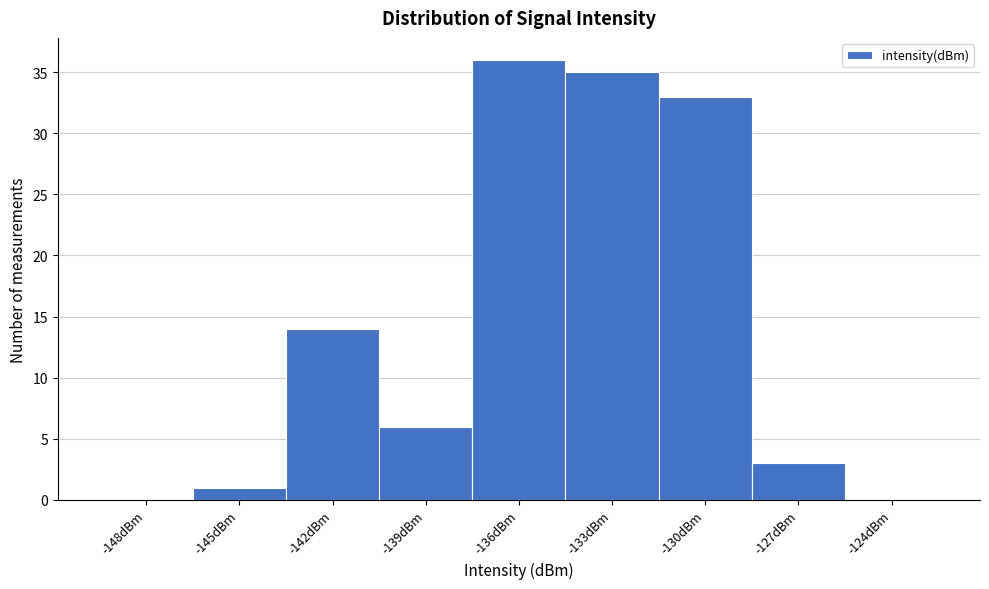

Reading right to left, extract all data points from this chart.

-124dBm=0	-127dBm=3	-130dBm=33	-133dBm=35	-136dBm=36	-139dBm=6	-142dBm=14	-145dBm=1	-148dBm=0